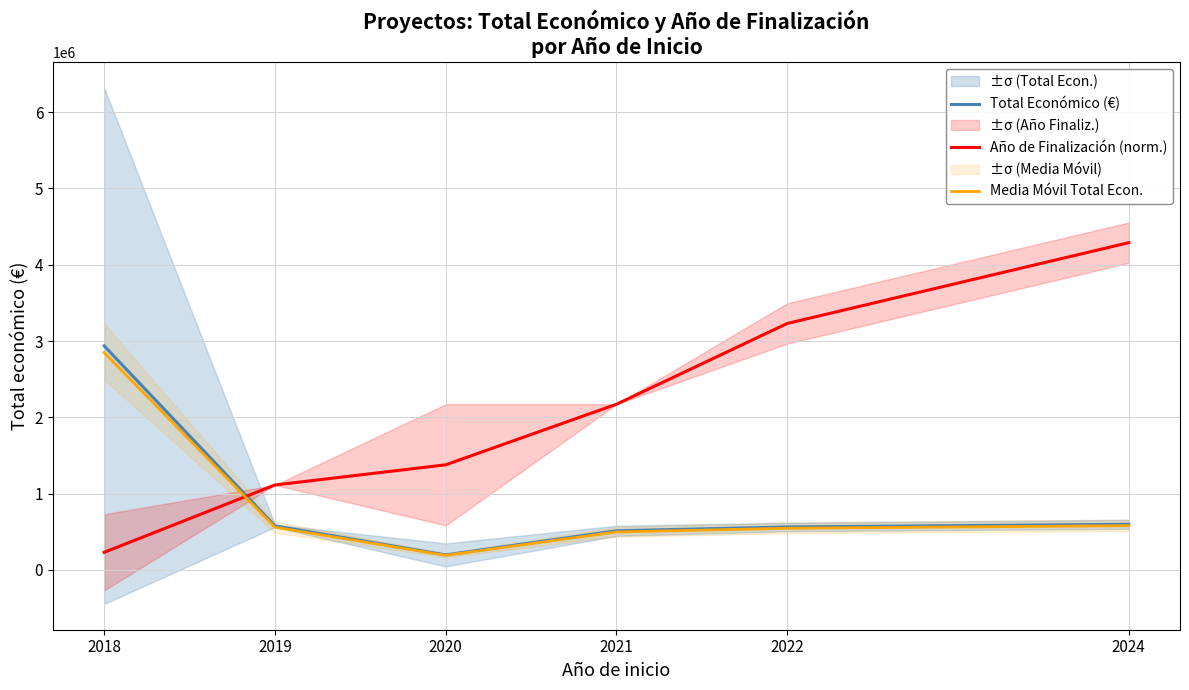

How many distinct data groups are displayed?

3